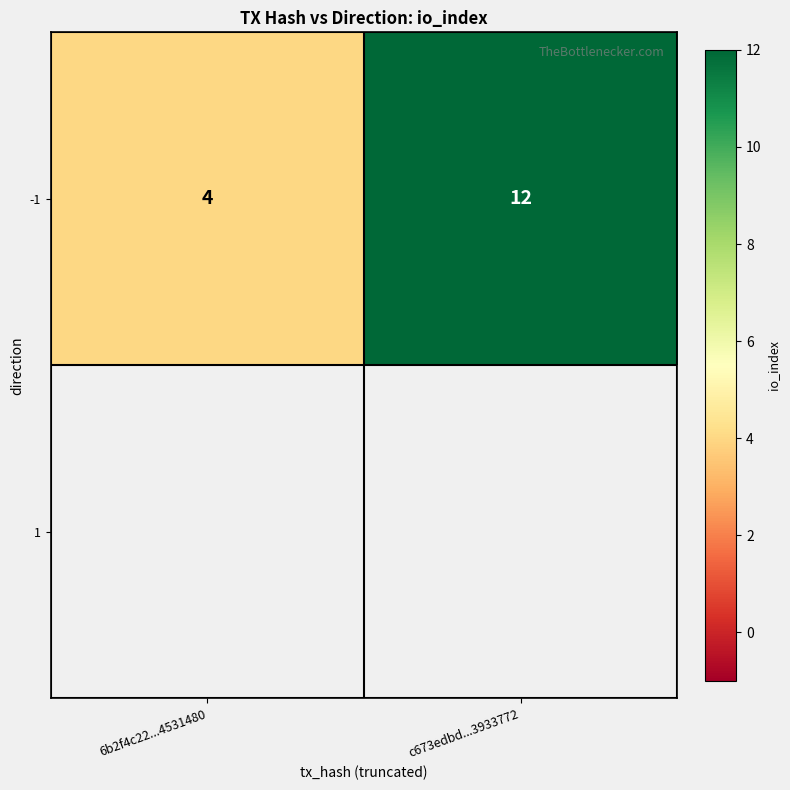

The value at 6b2f4c22...4531480 is 4. True or false?

True